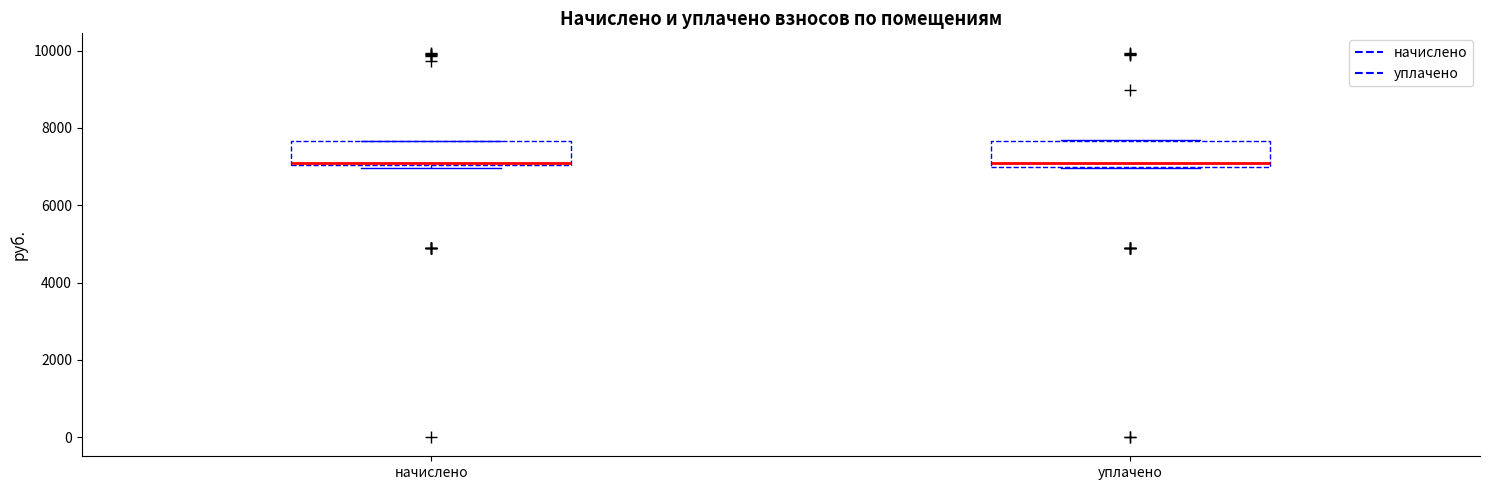

Reading left to right, read every box against the y-axis: the position of its median line, the range the box covers, and the ends of its whiskers. The values are not printed on the chart, so give them approximately, as read against the axis.

начислено: median 7200, box 7000 to 7600, whiskers 7000 (just below the box's lower edge) to 7600
уплачено: median 7200, box 7000 to 7600, whiskers 7000 to 7600